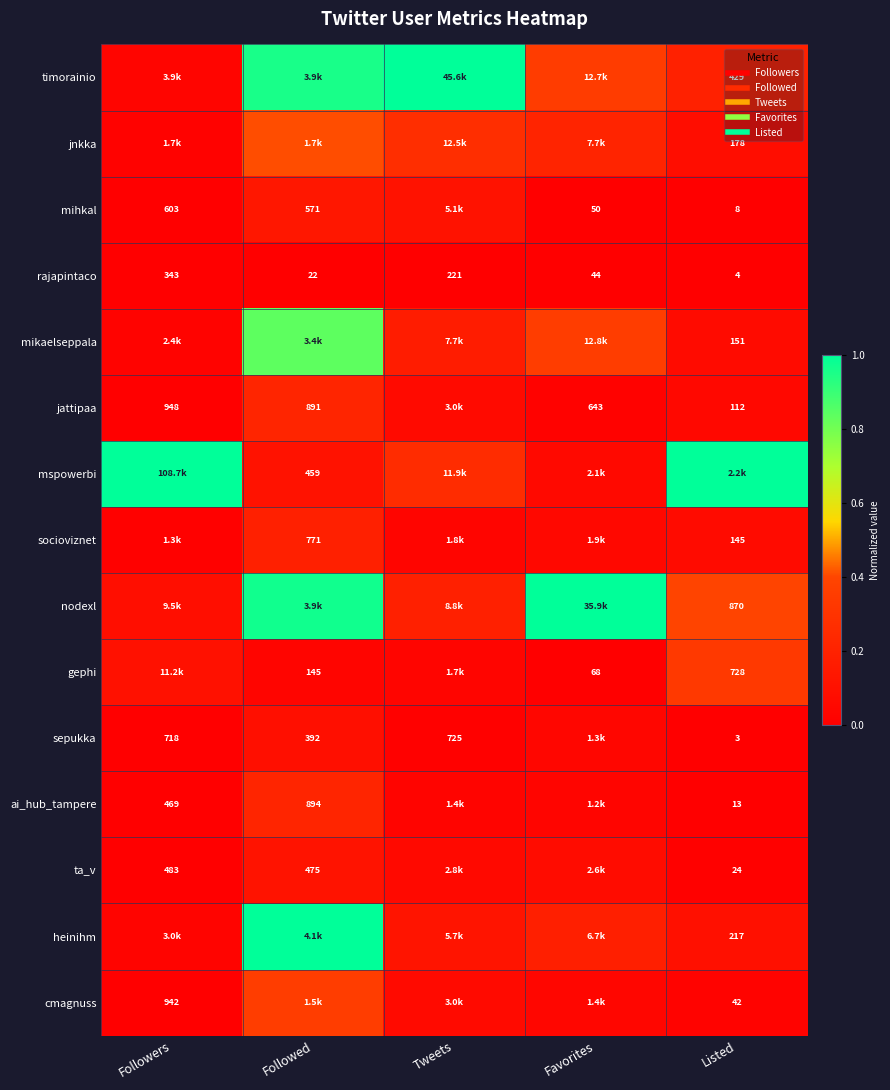

What is the difference between the highest and lowest values at Listed?

1.0